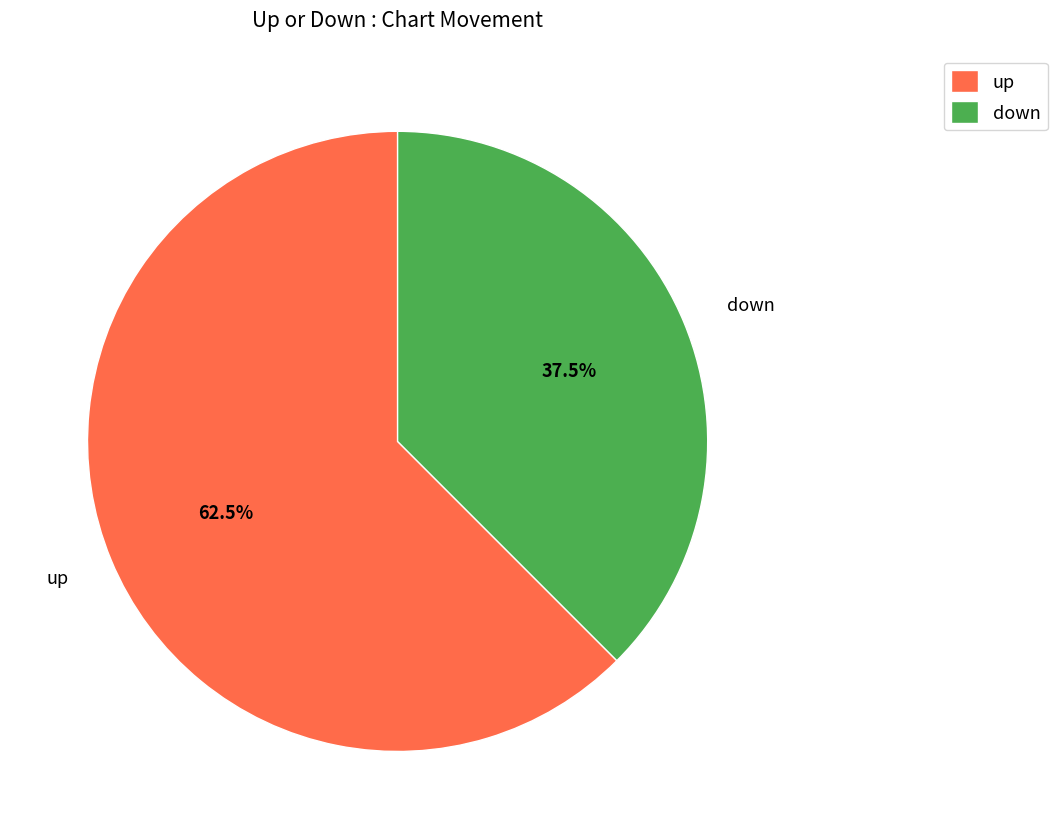

Do up and down together represent more than half of the pie?

Yes